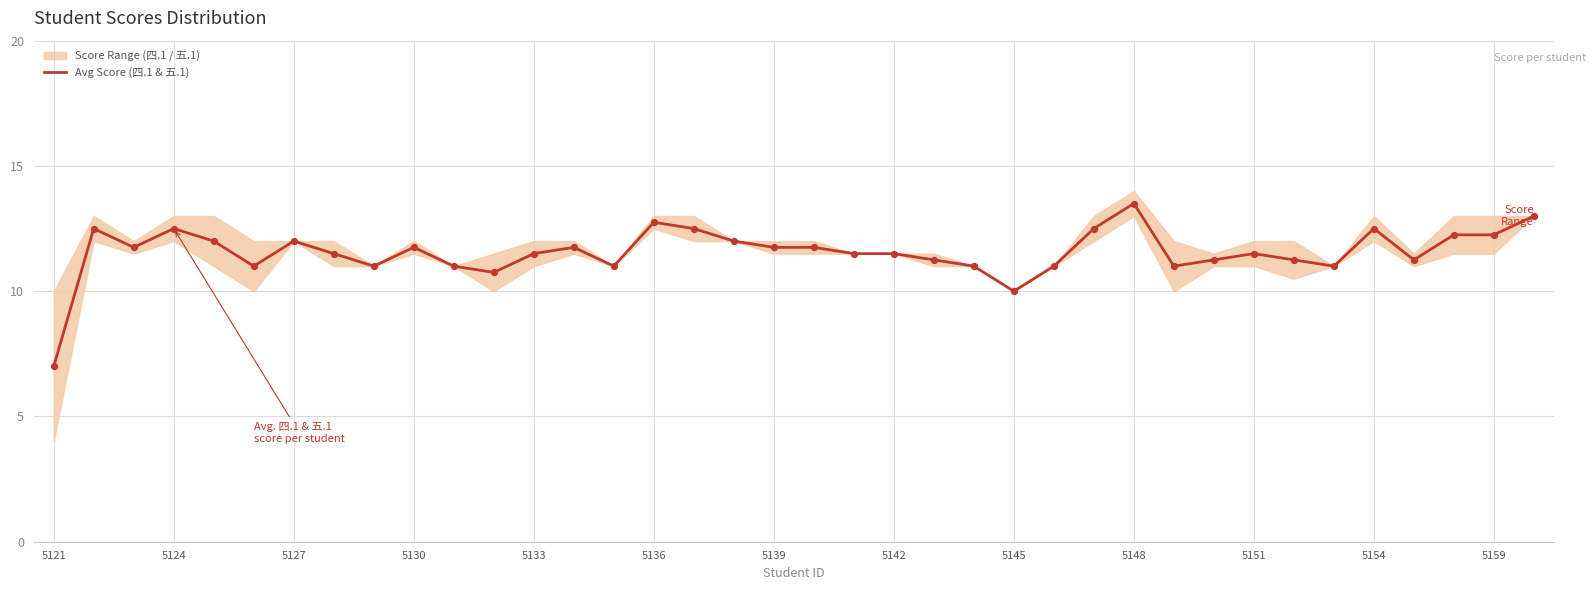

Which has a higher value, 34 or 22?

34